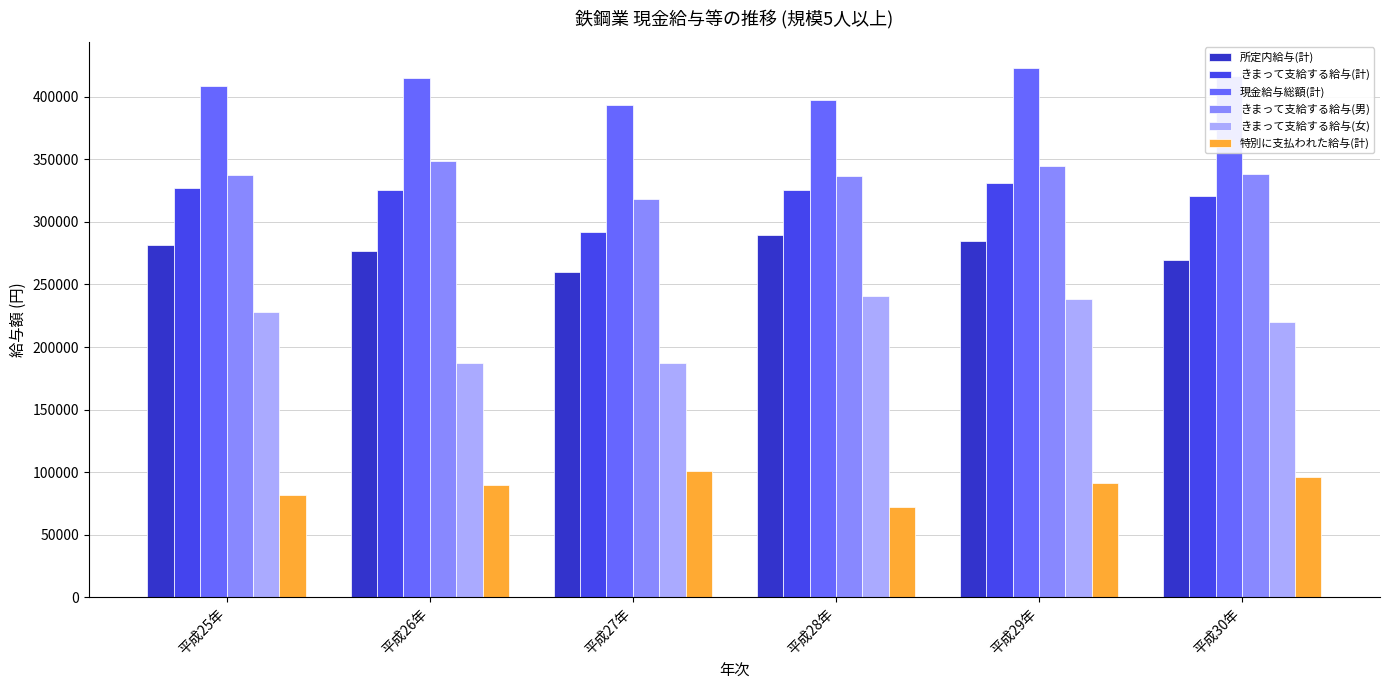

Which series has the largest range (max minus min)?

きまって支給する給与(女)